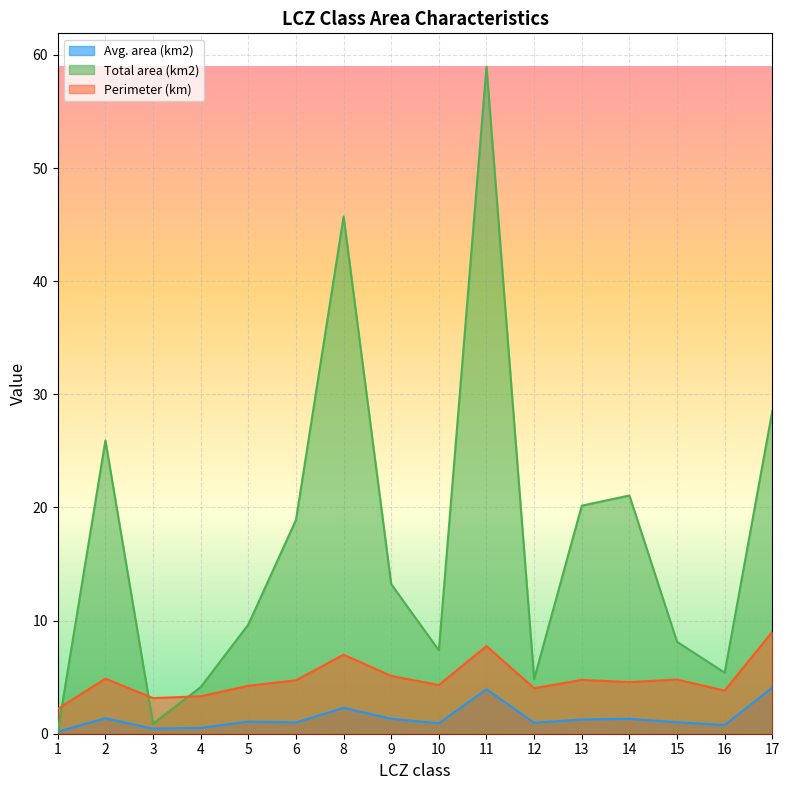

Read the Total area (km2) value at 3.

0.9